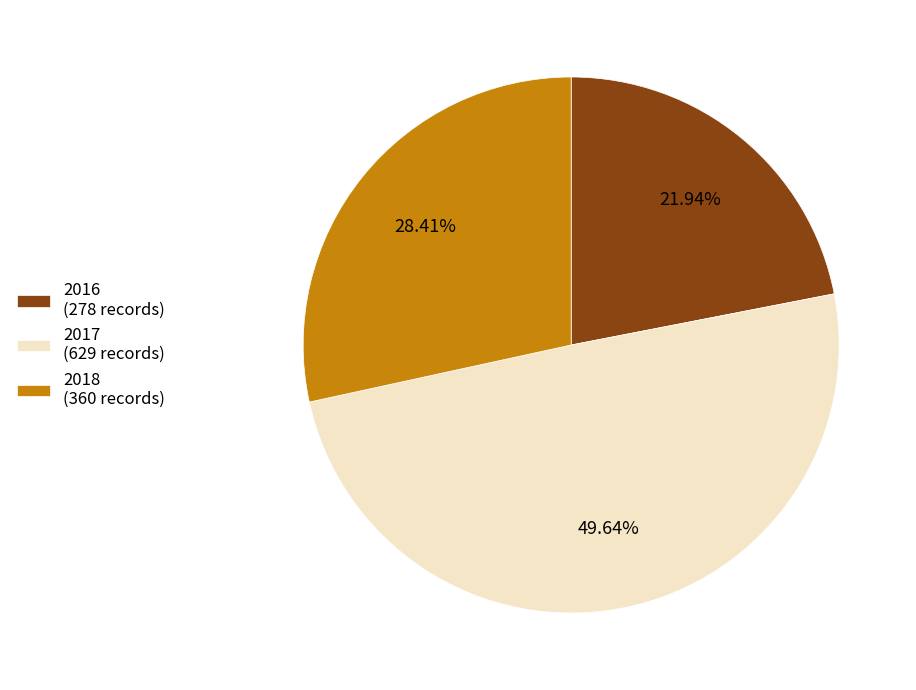

Does 2018 (360 records) represent more than half of the total?

No